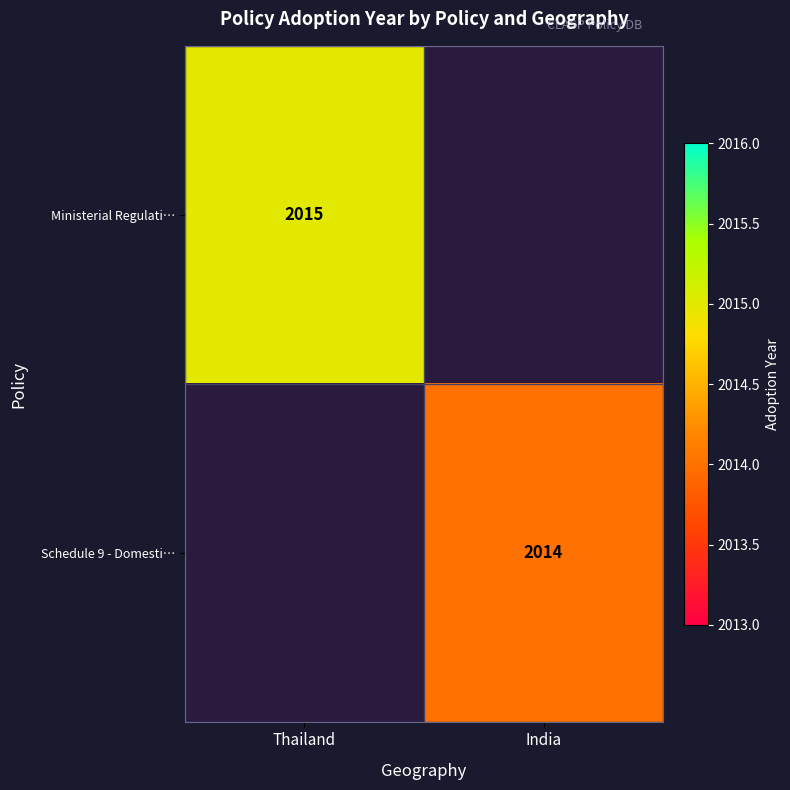

True or false: Schedule 9 - Domesti… has a value of 3563 at India.

False